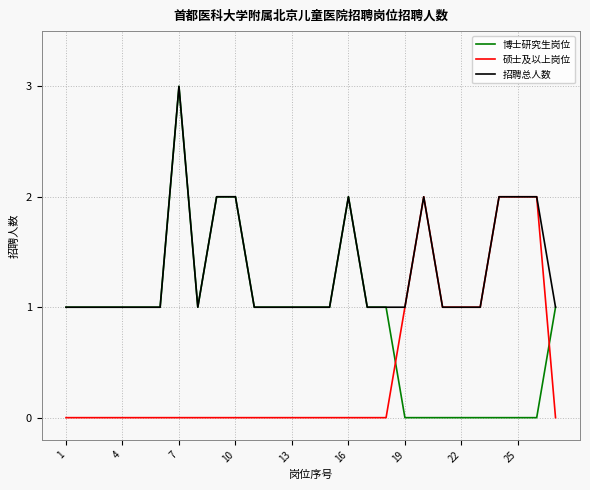

Rank the series by their average value, from lowest to highest.

硕士及以上岗位, 博士研究生岗位, 招聘总人数